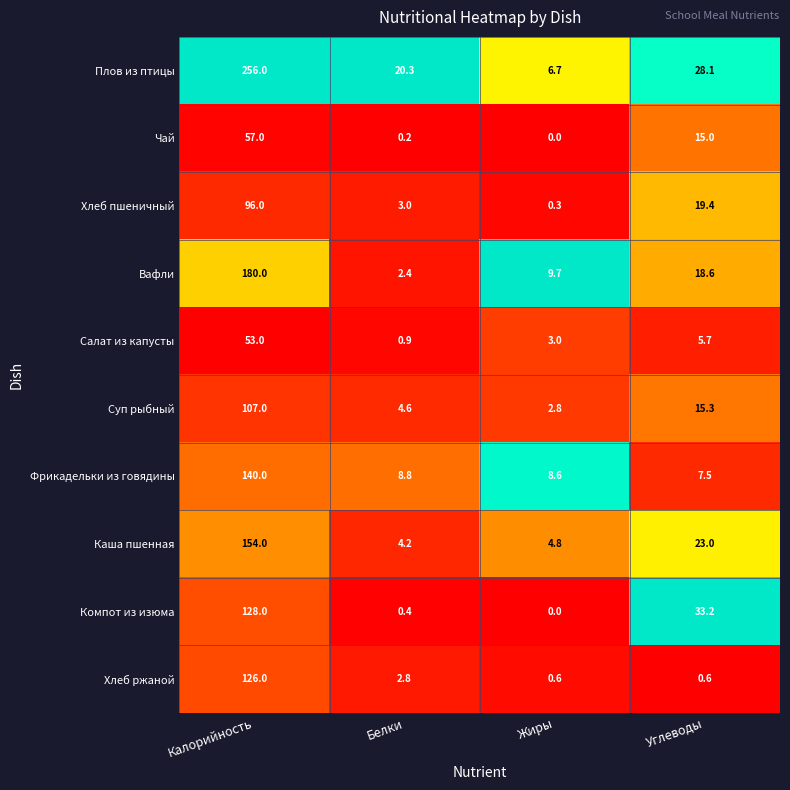

What is the maximum value for Вафли?

180.0